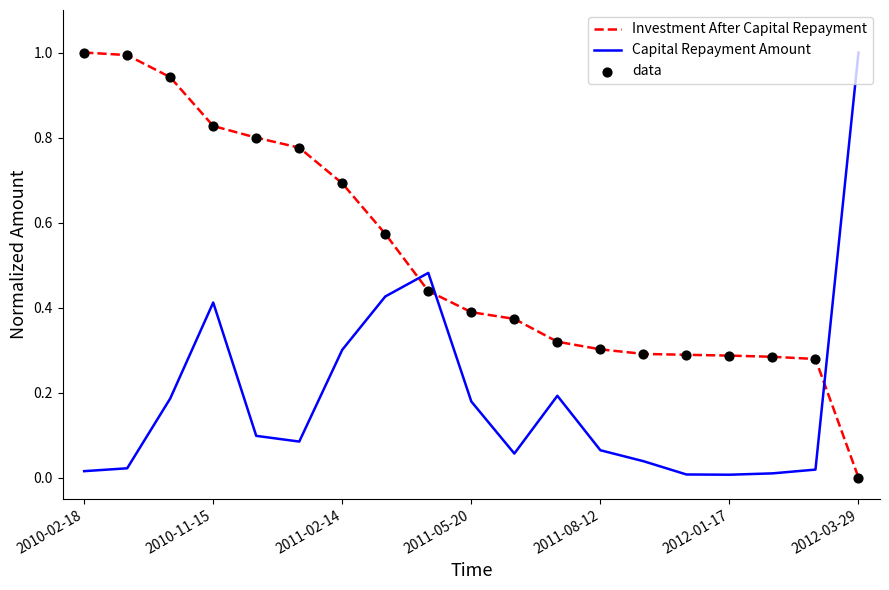

Which series has the largest total across all categories?

Investment After Capital Repayment